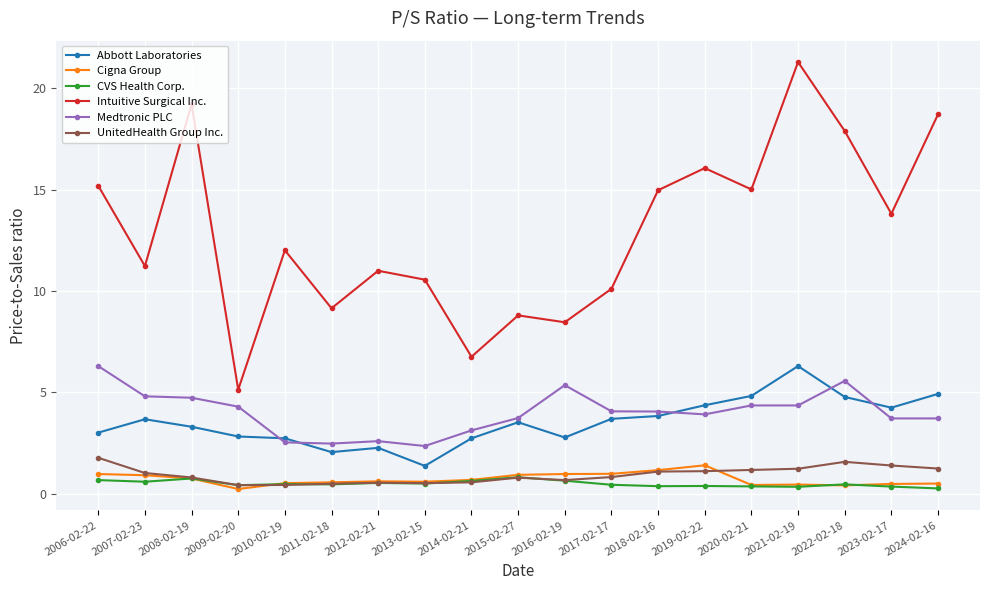

What are all the series names shown in the legend?

Abbott Laboratories, Cigna Group, CVS Health Corp., Intuitive Surgical Inc., Medtronic PLC, UnitedHealth Group Inc.